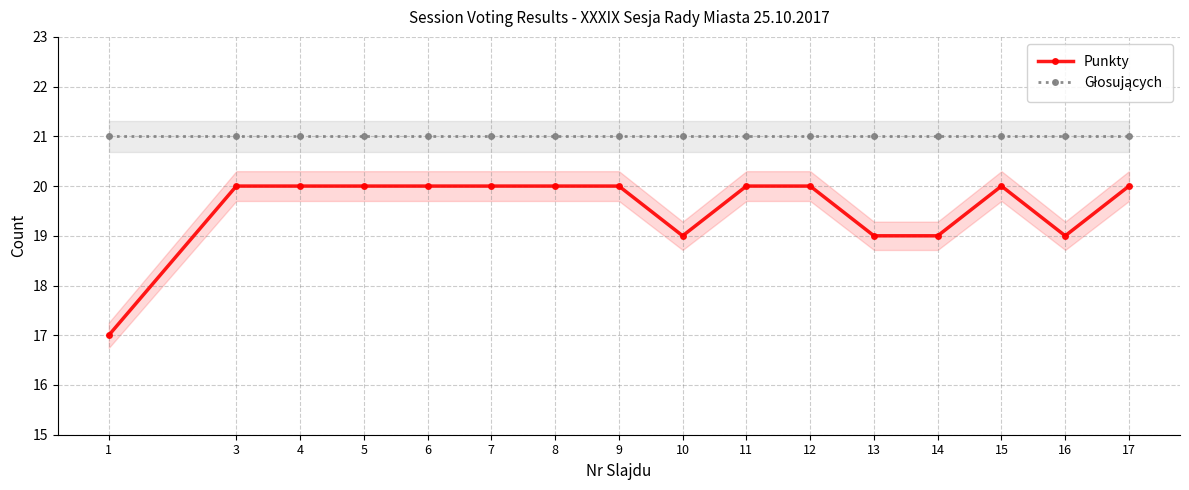

Reading left to right, list all the values displayed in this chart.

Punkty: 17	20	20	20	20	20	20	20	19	20	20	19	19	20	19	20
Głosujących: 21	21	21	21	21	21	21	21	21	21	21	21	21	21	21	21